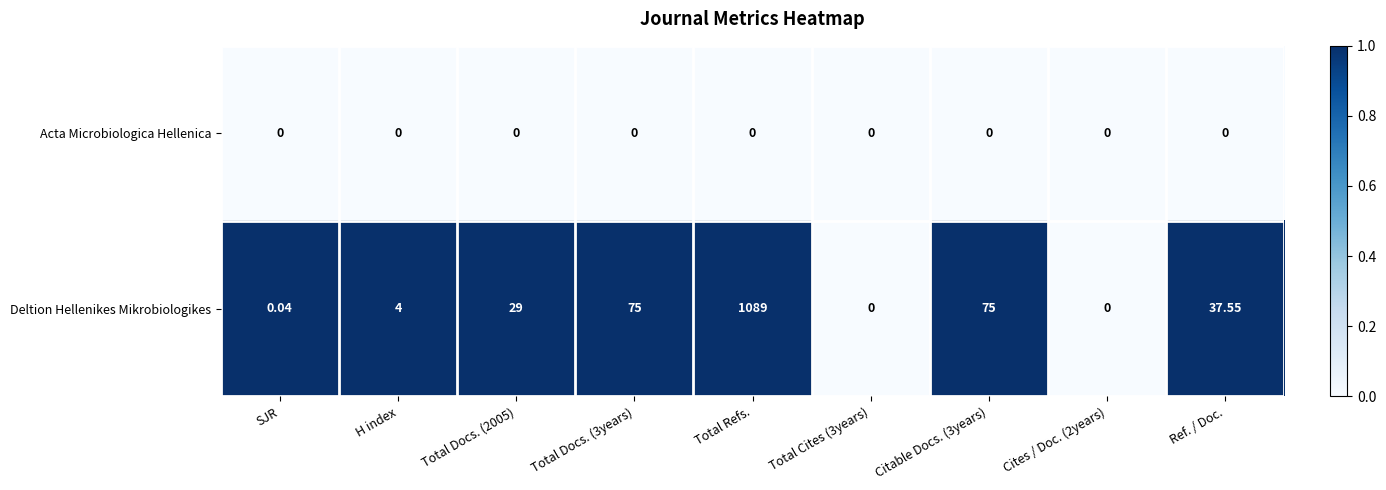

What is the maximum value shown in the chart?

1089.0